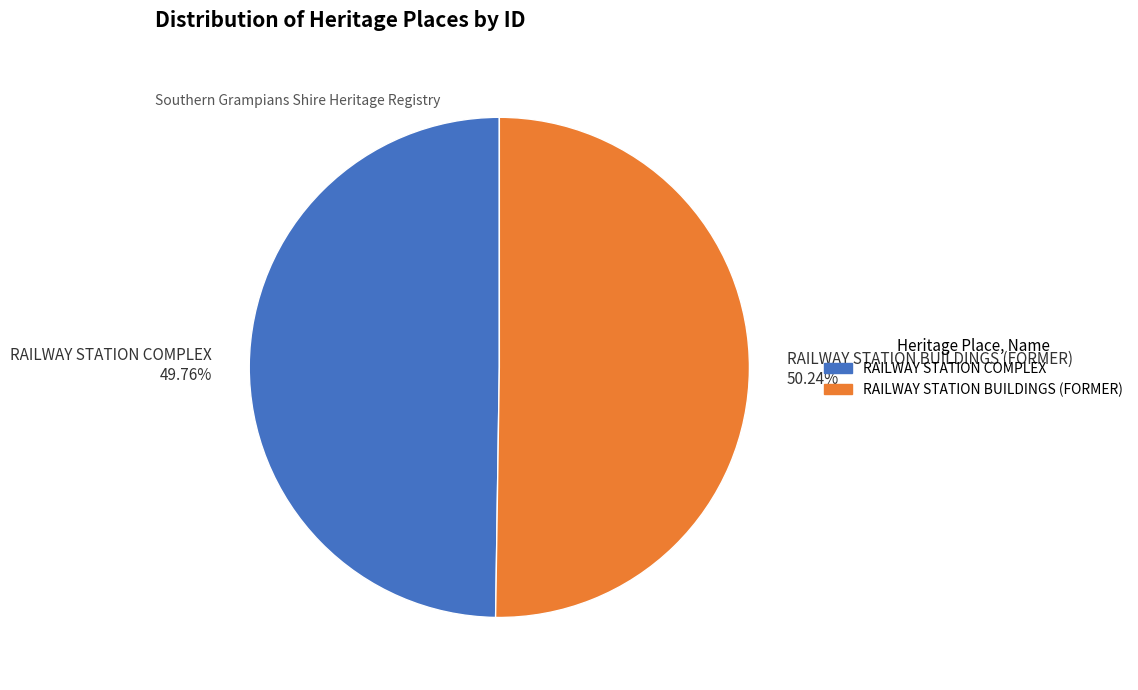

Does any single category account for the majority?

Yes